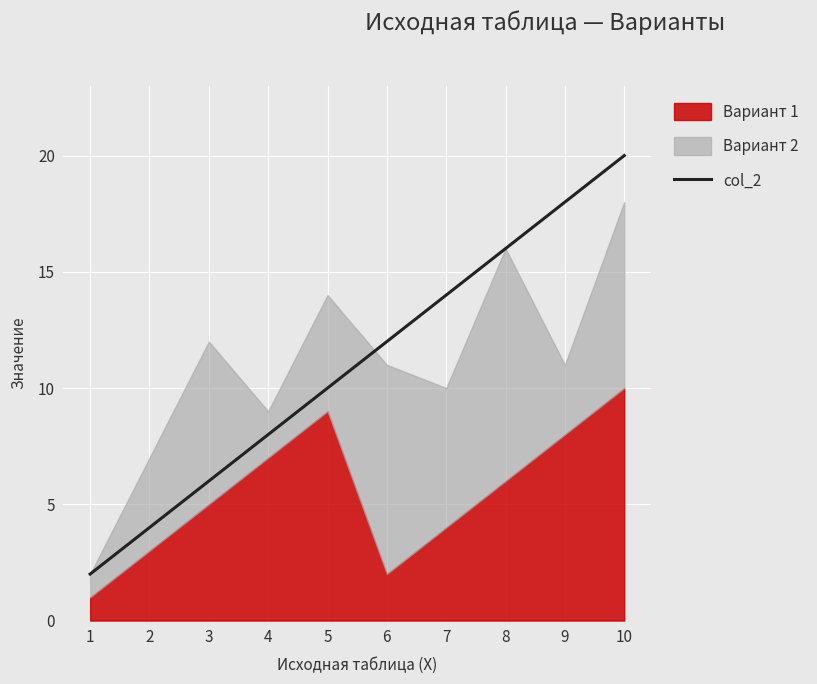

Is it true that the value at 1 is 2?

True